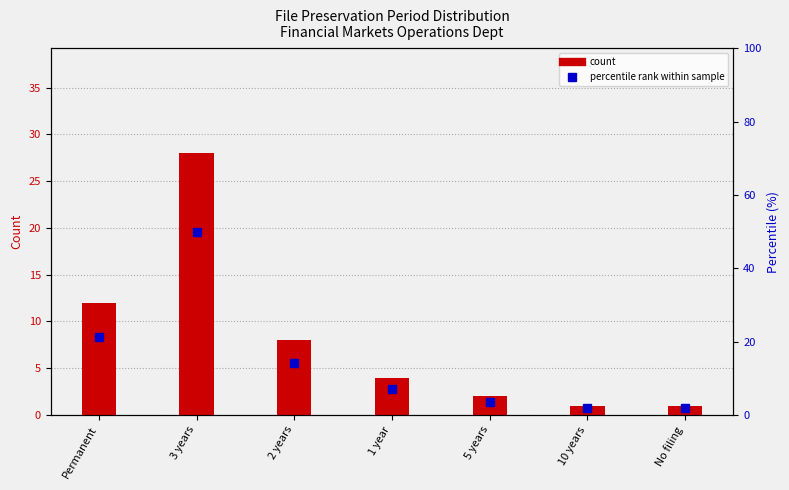

What is the difference between the highest and lowest values at 10 years?

0.8